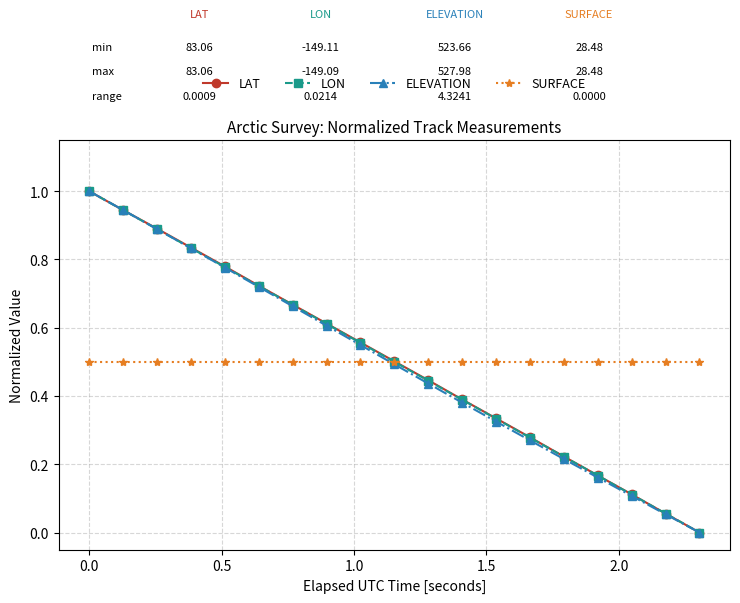

What is the maximum value shown in the chart?

1.0